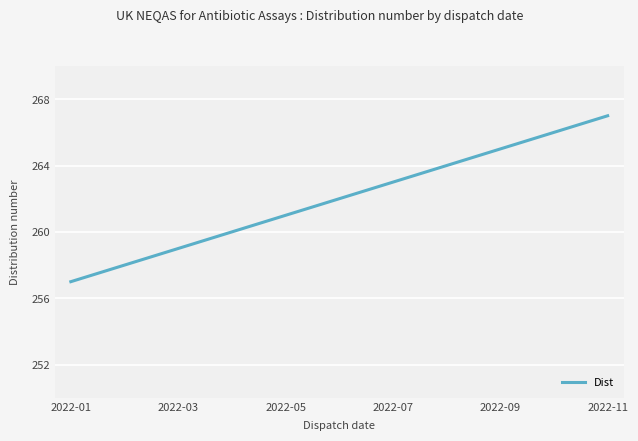

What is the smallest value displayed?

257